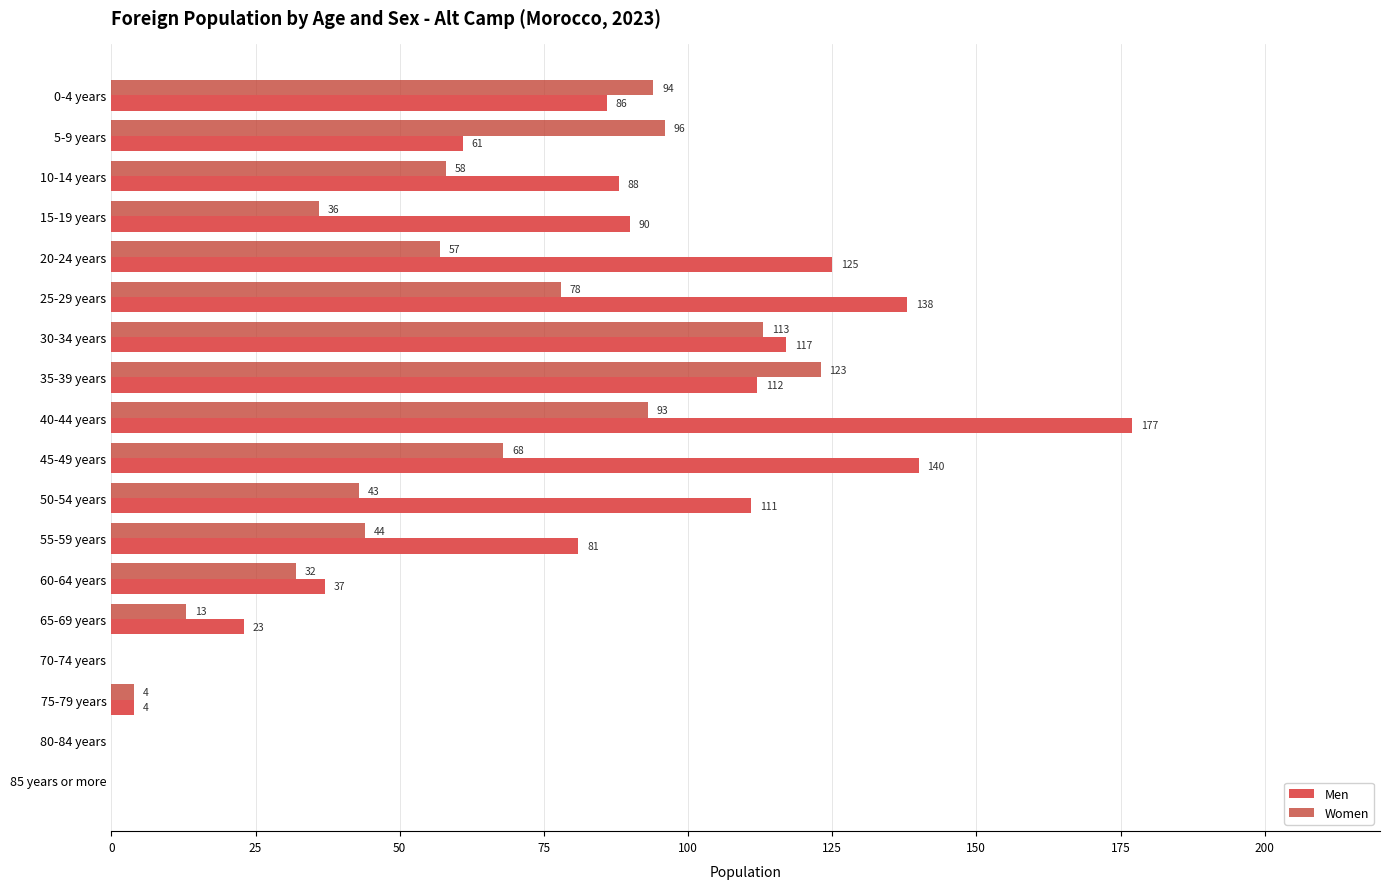

Which label corresponds to the largest value in the chart?

40-44 years